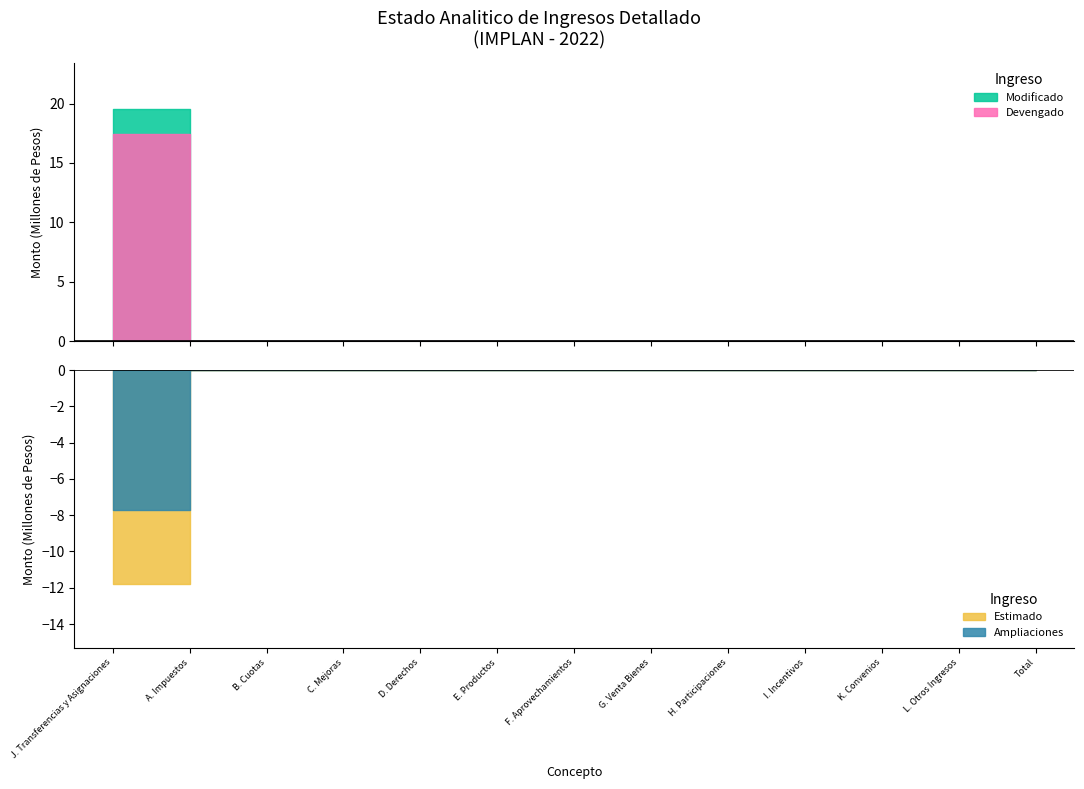

How many values in Estimado are above zero?

1